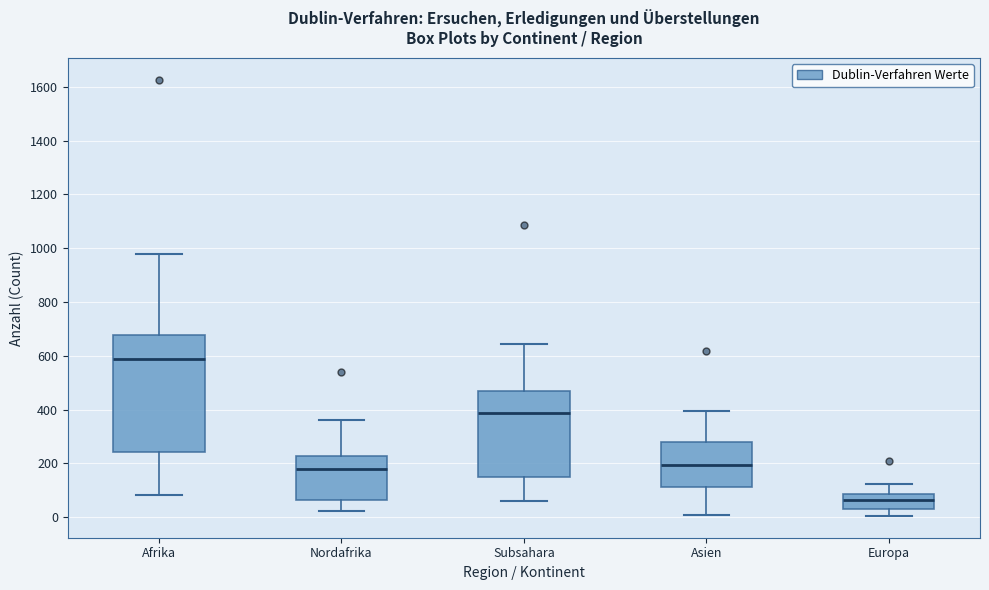

Where does the median line of the box for Nordafrika sit on the y-axis? The values are not printed on the chart, so give them approximately, as read against the axis.

180